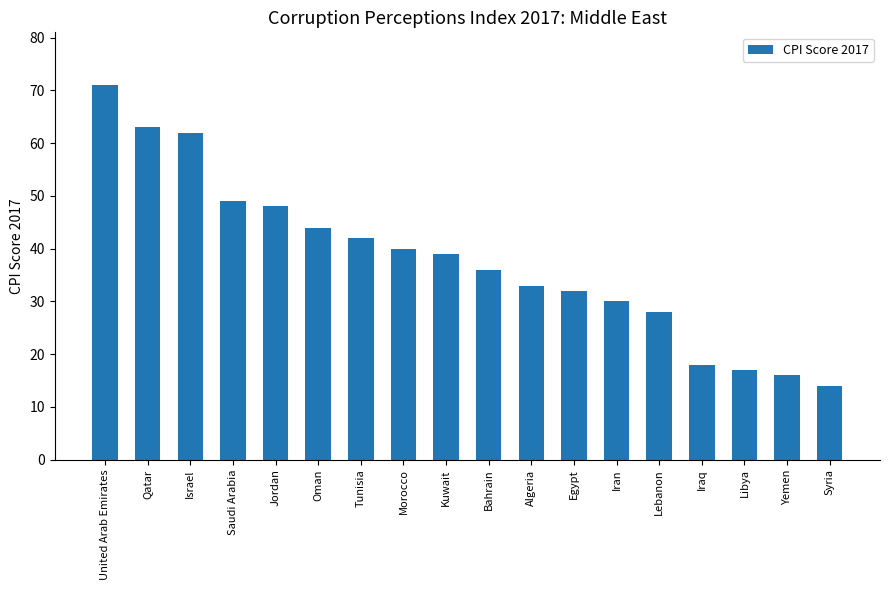

What is the label of the 12th bar from the right?

Tunisia